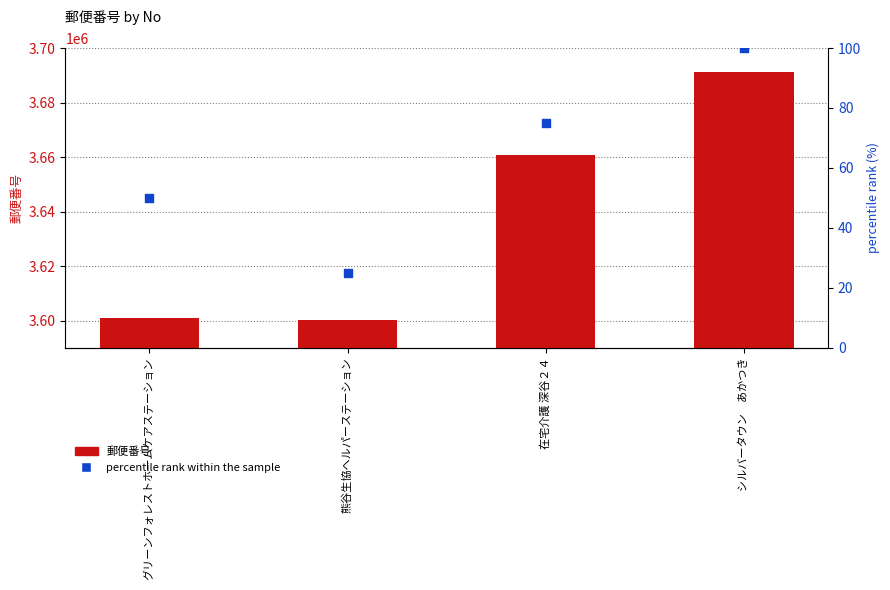

Is the value of 郵便番号 at シルバータウン　あかつき greater than the value of percentile rank within the sample at グリーンフォレストホームケアステーション?

Yes